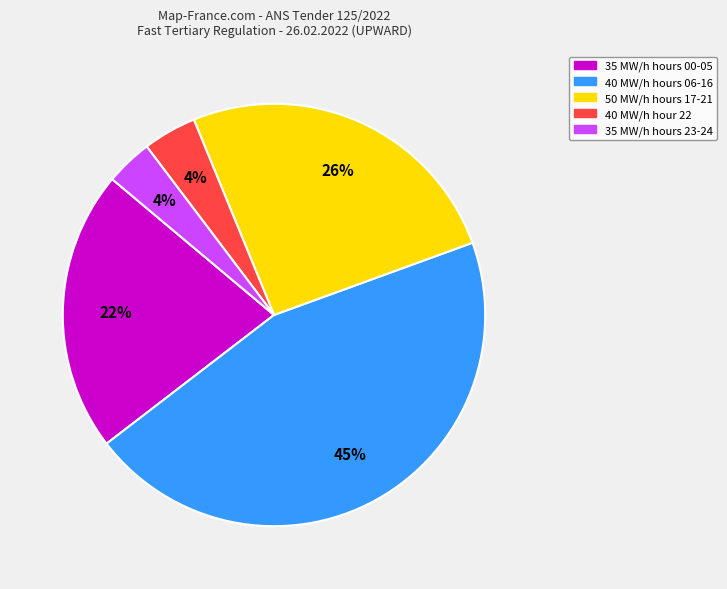

To the nearest percent, what is the average slice percentage?

20%